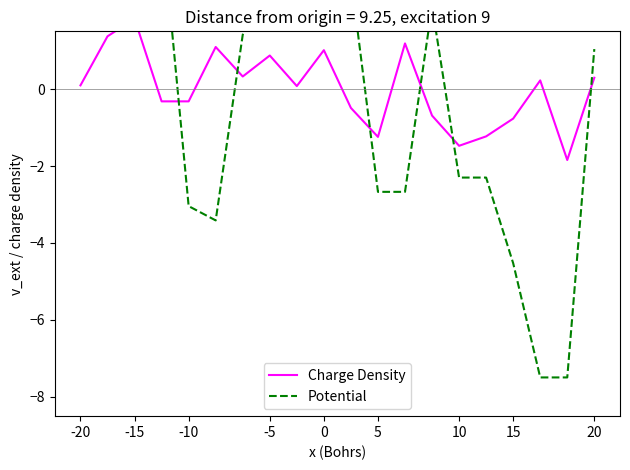

What is the label of the 14th point from the left?

13